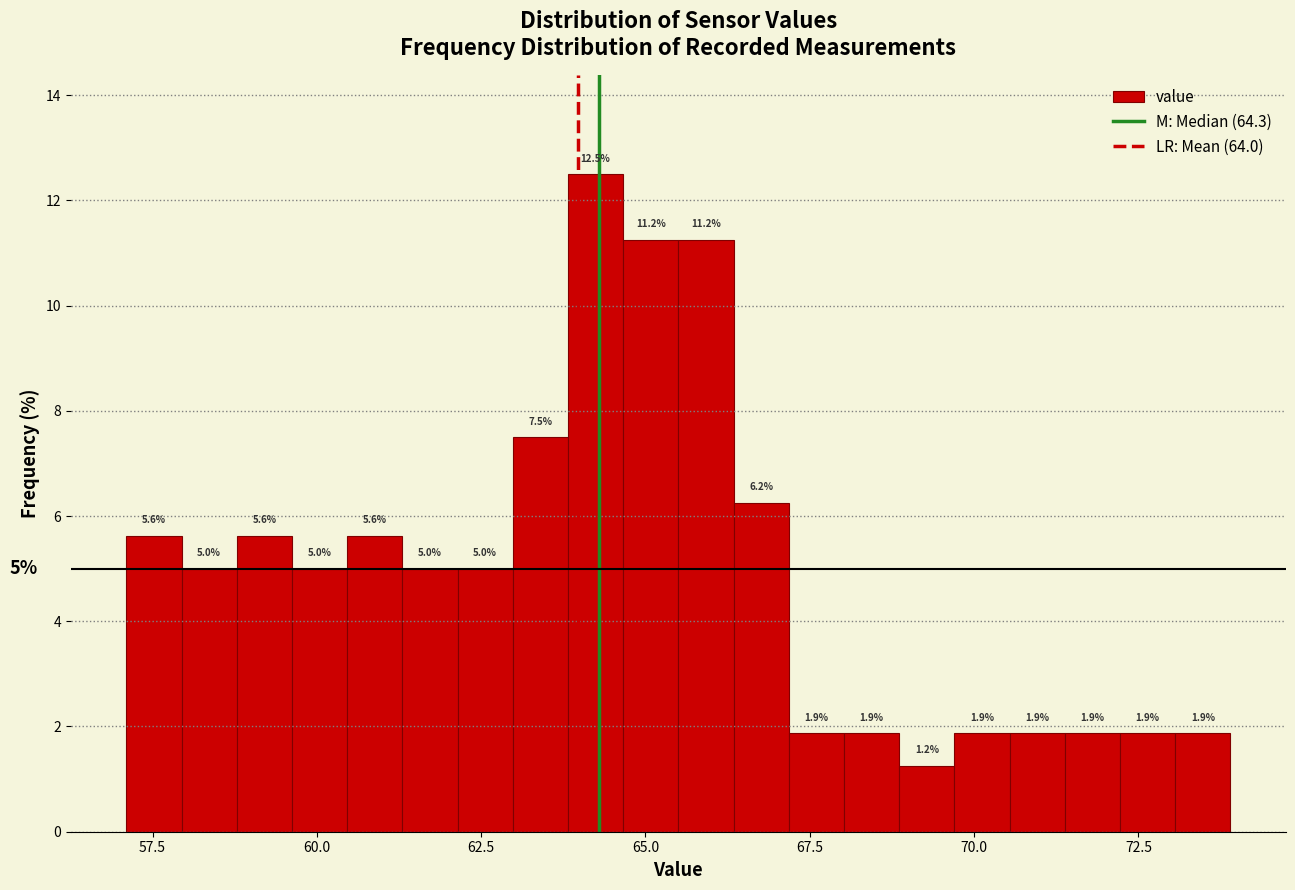

Read against the x-axis, roughly where is the centre of the tallest bar?

64.0